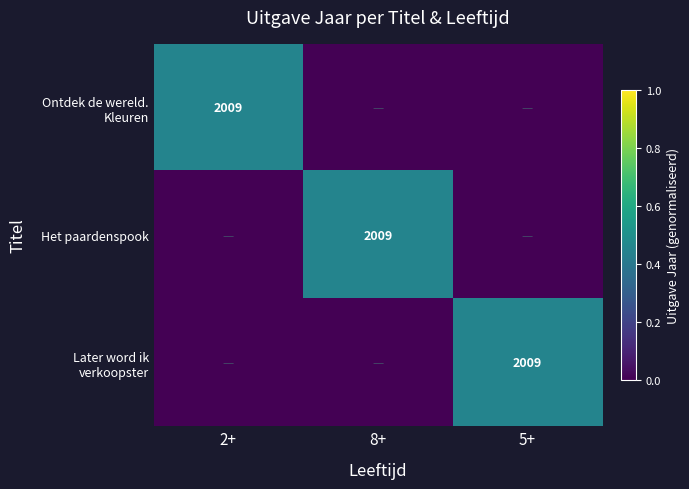

The Het paardenspook series shows 588 at 8+. True or false?

False